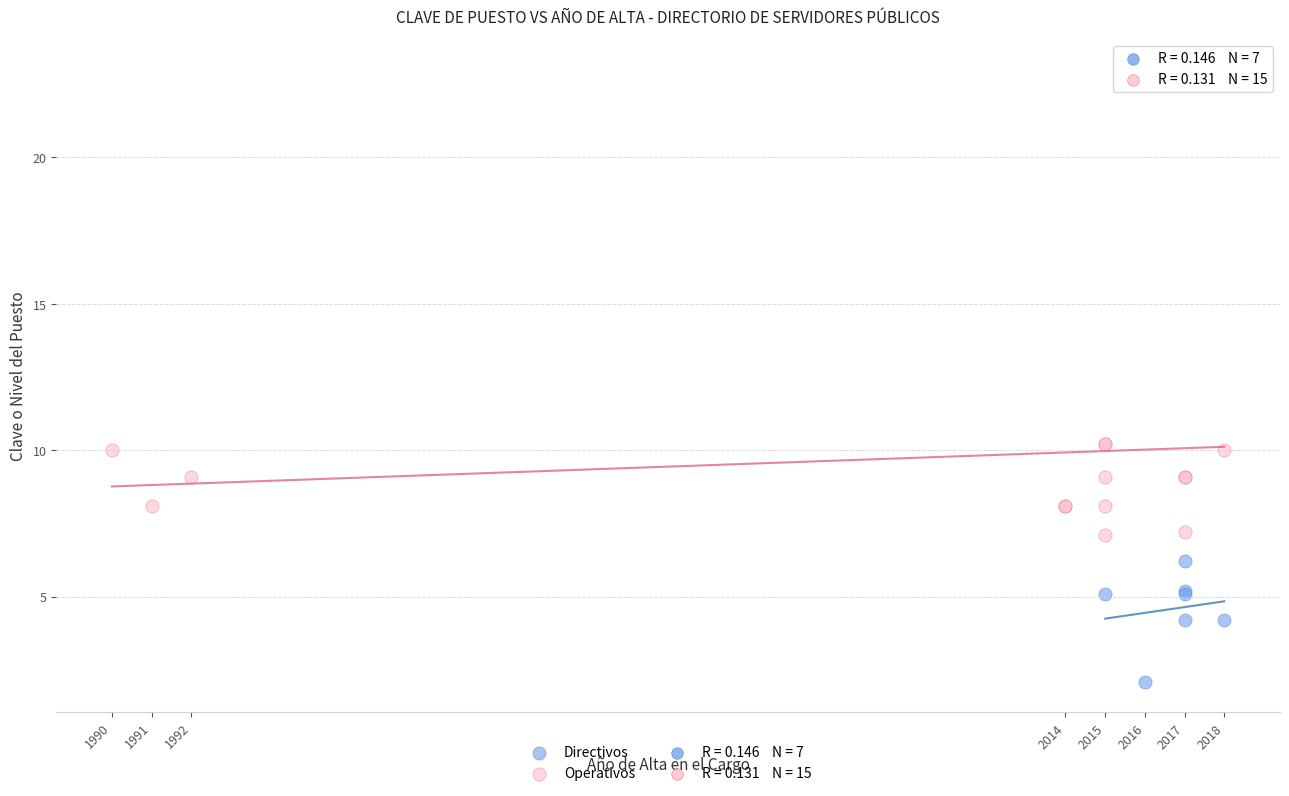

Which series has the largest Y range (max minus min)?

Operativos